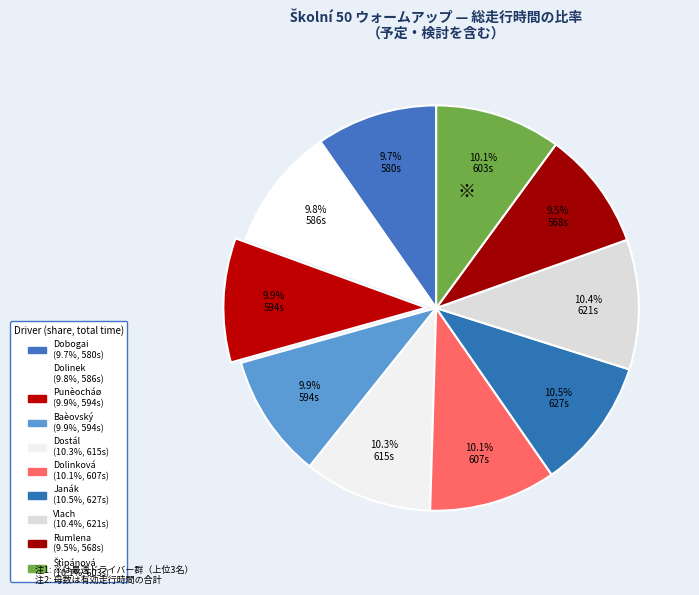

Count the number of slices in the pie.

10